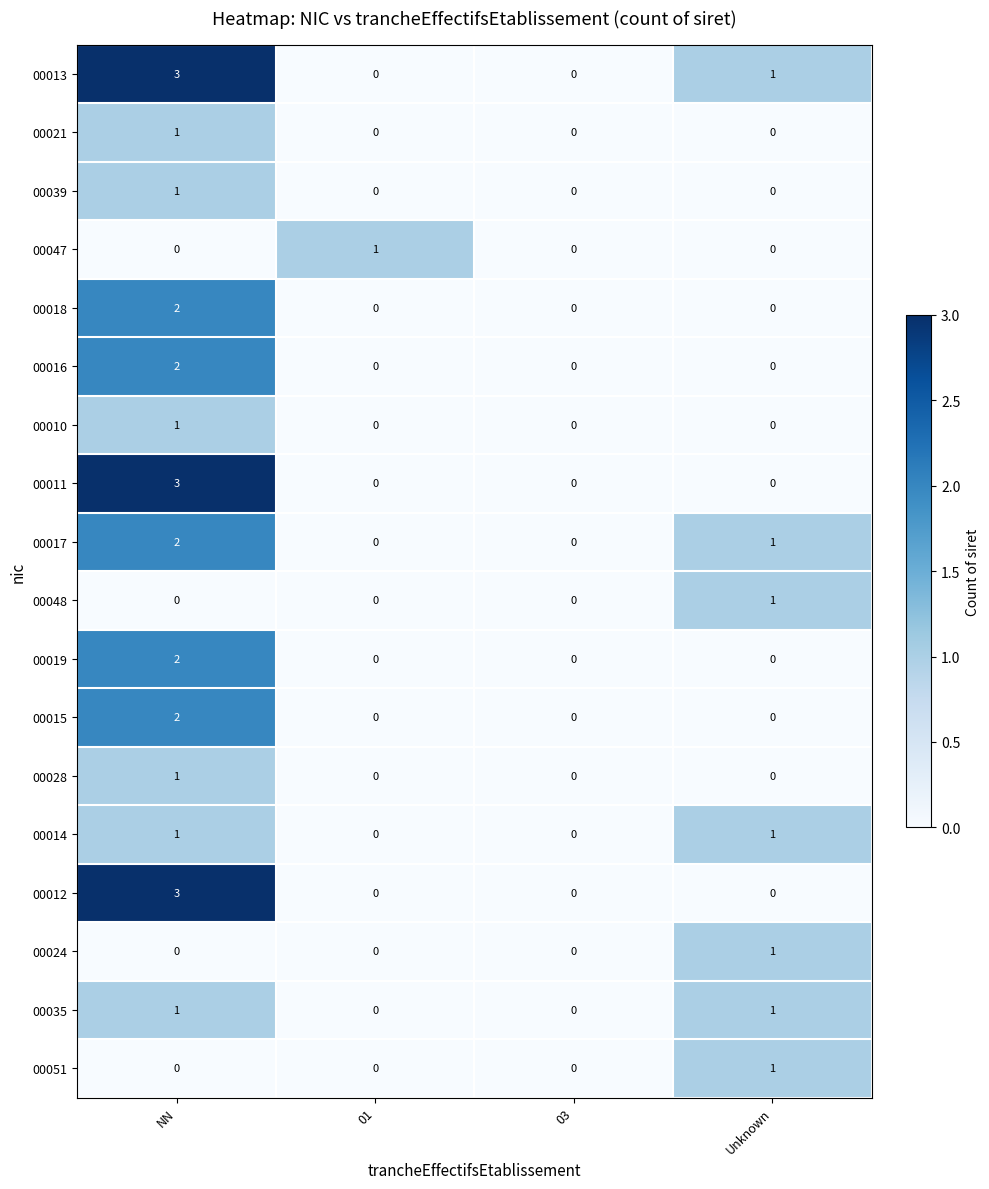

Count the 00011 values in the range 0 to 3.

4